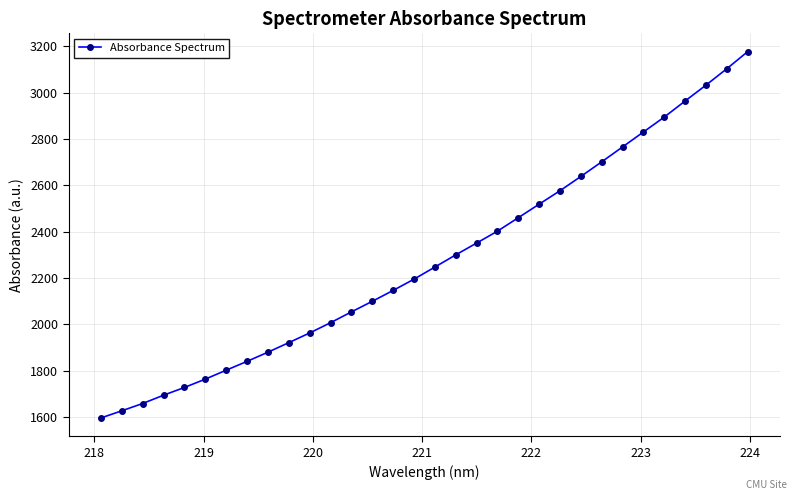

What is the average value?

2278.8